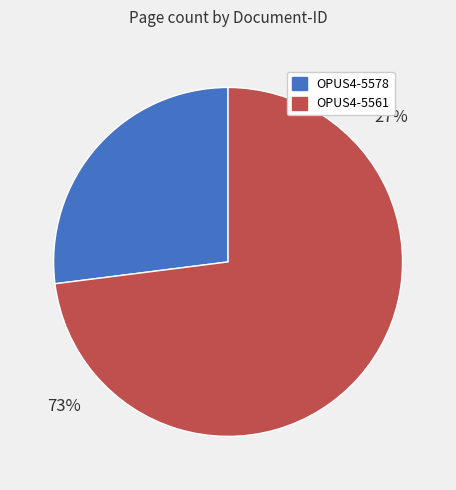

Approximately how many times larger is the value at OPUS4-5578 compared to OPUS4-5561?

0.4